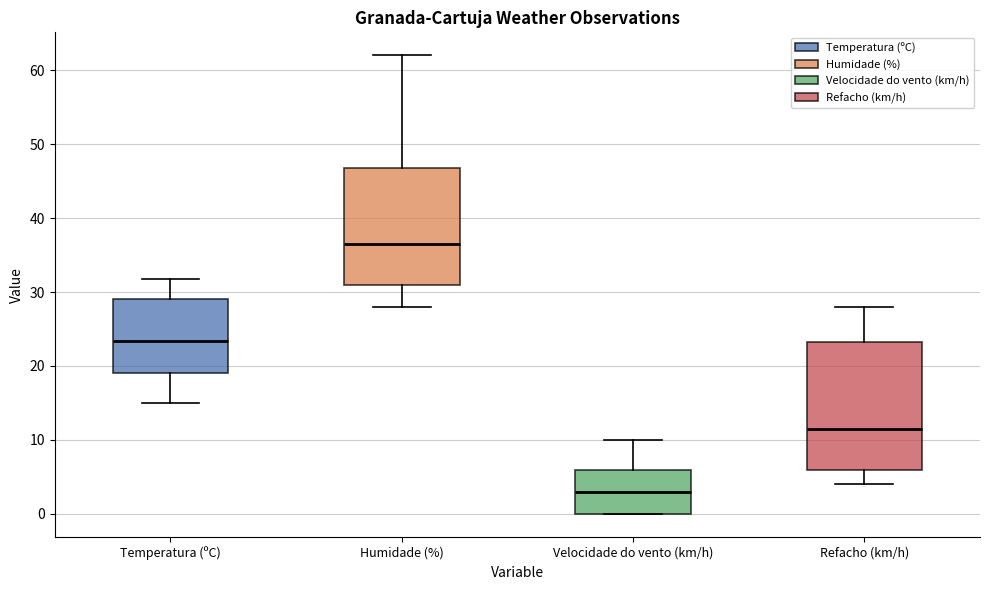

Reading left to right, transcribe this box plot: for each box, give where its median line is, the range the box spans, and where its two whiskers end, as read against the y-axis. The values are not printed on the chart, so give them approximately, as read against the axis.

Temperatura (ºC): median 23, box 19 to 29, whiskers 15 to 32
Humidade (%): median 37, box 31 to 47, whiskers 28 to 62
Velocidade do vento (km/h): median 3, box 0 to 6, whiskers 0 to 10
Refacho (km/h): median 12, box 6 to 23, whiskers 4 to 28